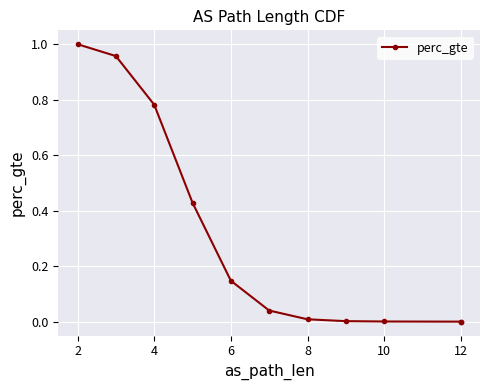

What is the maximum value shown in the chart?

1.0